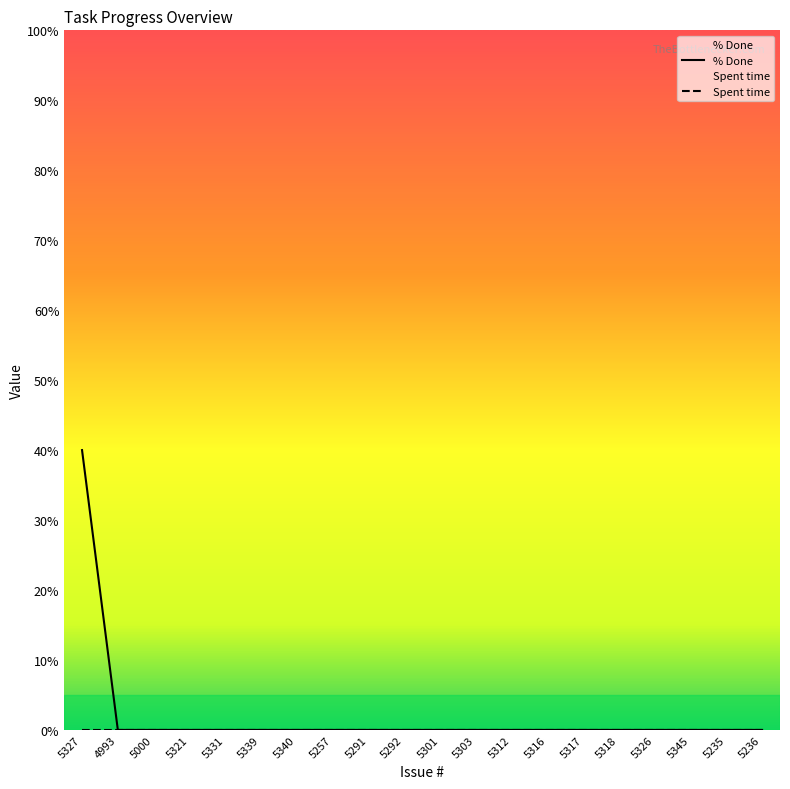

Which label corresponds to the largest value in the chart?

5327